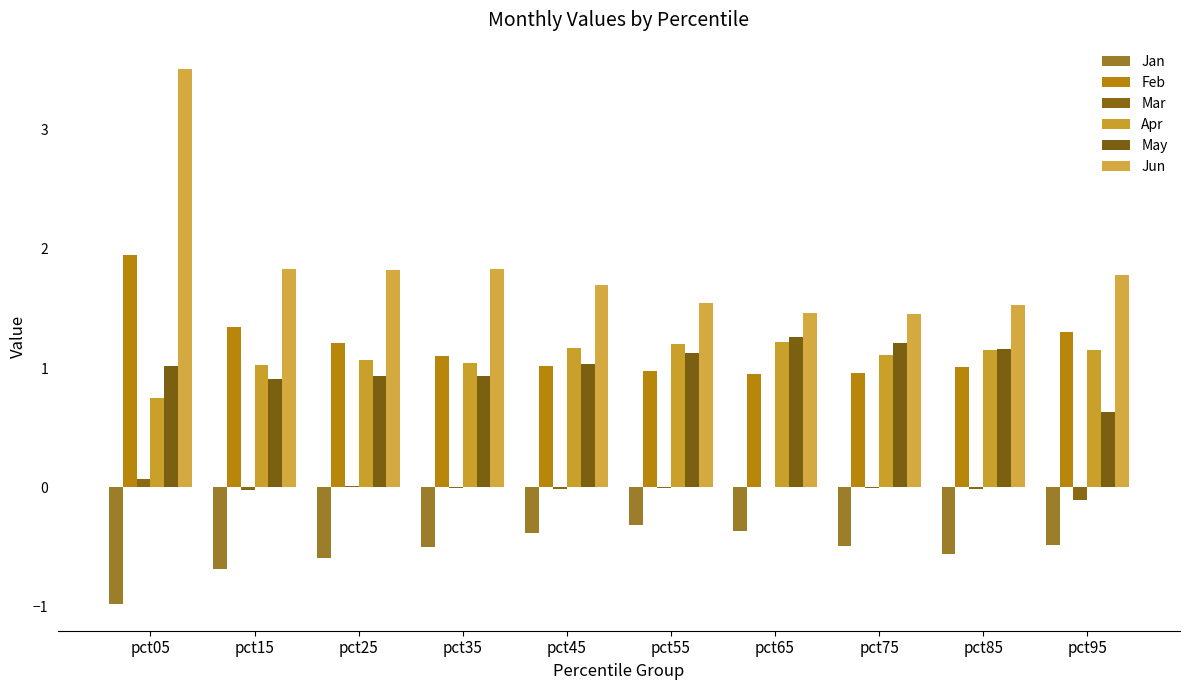

What is the sum of all May values?

10.2